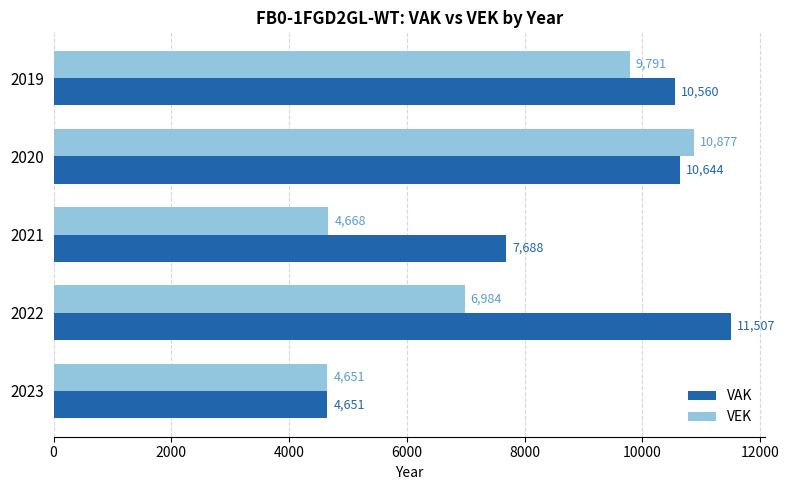

The value of VEK at 2020 is 18252. True or false?

False